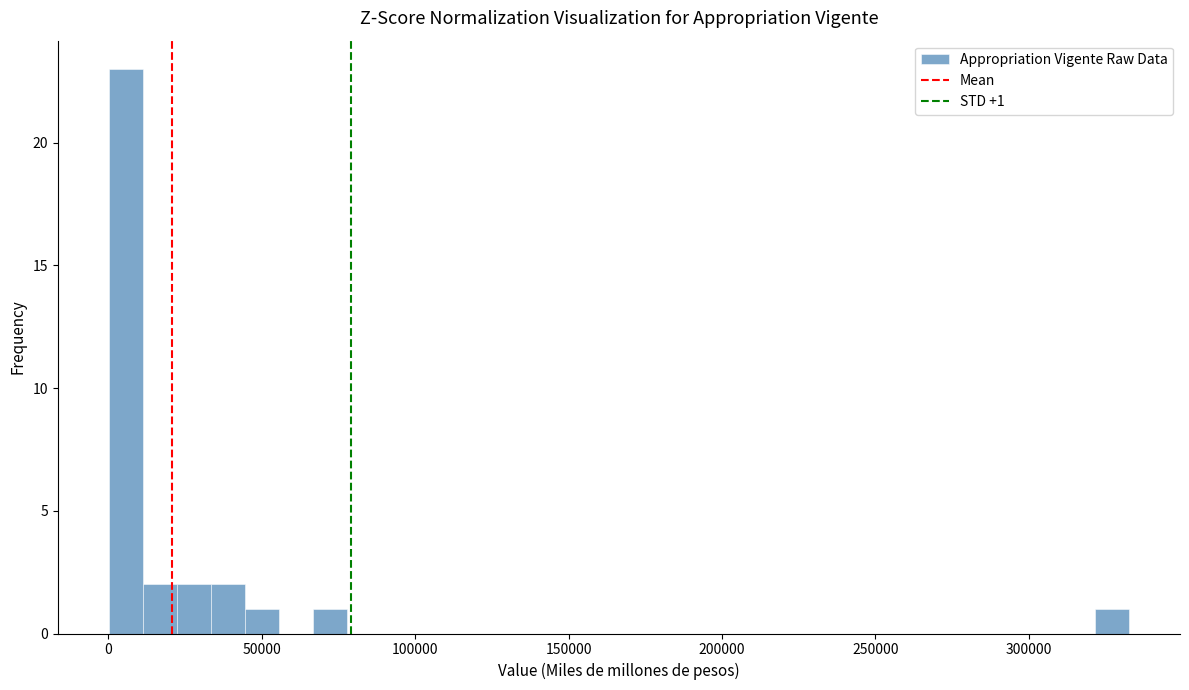

Read against the x-axis, roughly where is the centre of the tallest bar?

5000